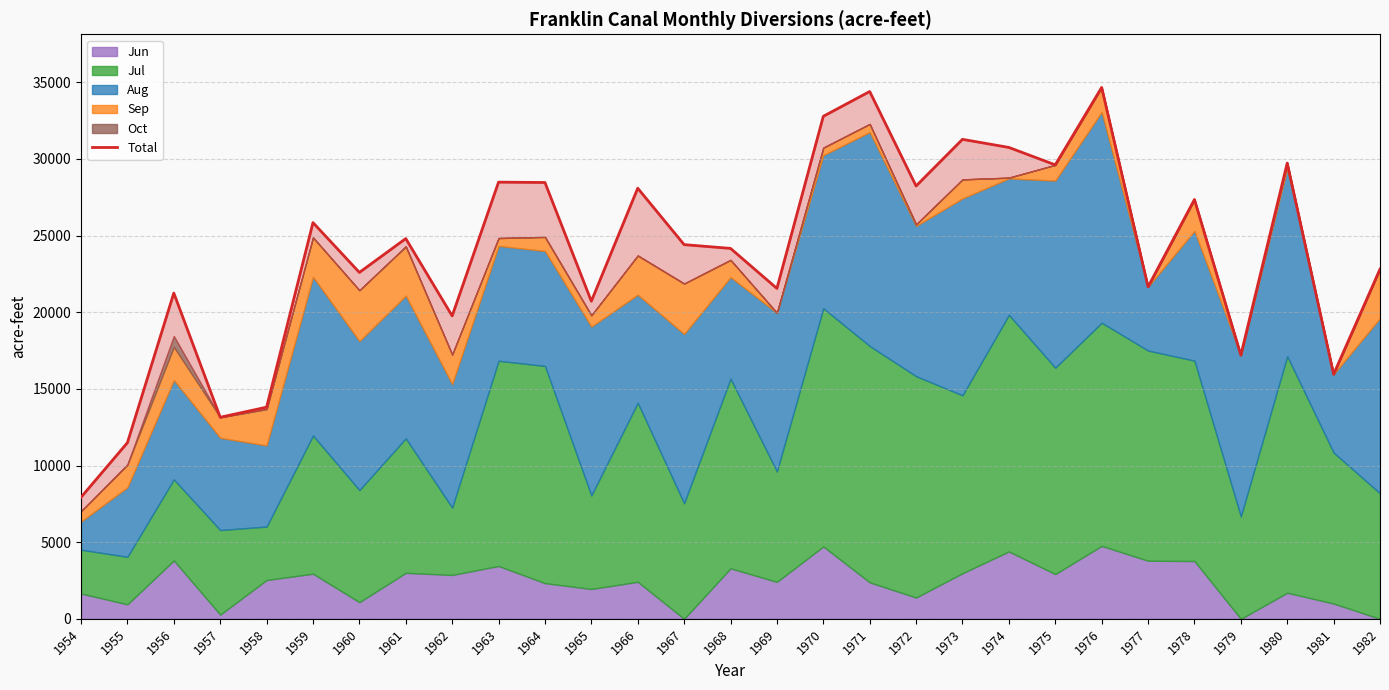

True or false: the data has more than 0 interior local peaks.

True